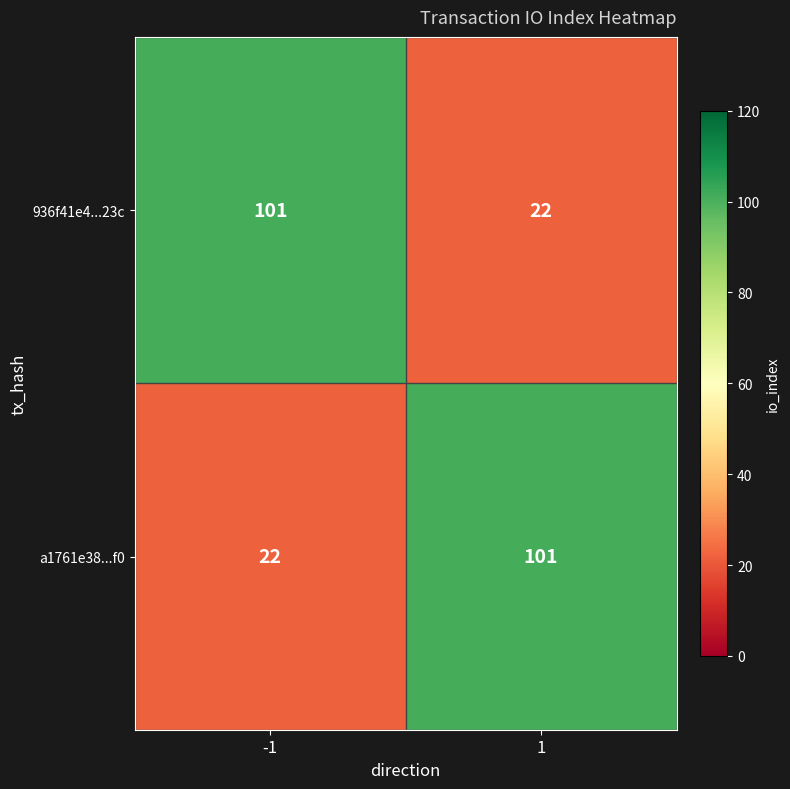

Count the number of categories in the chart.

2